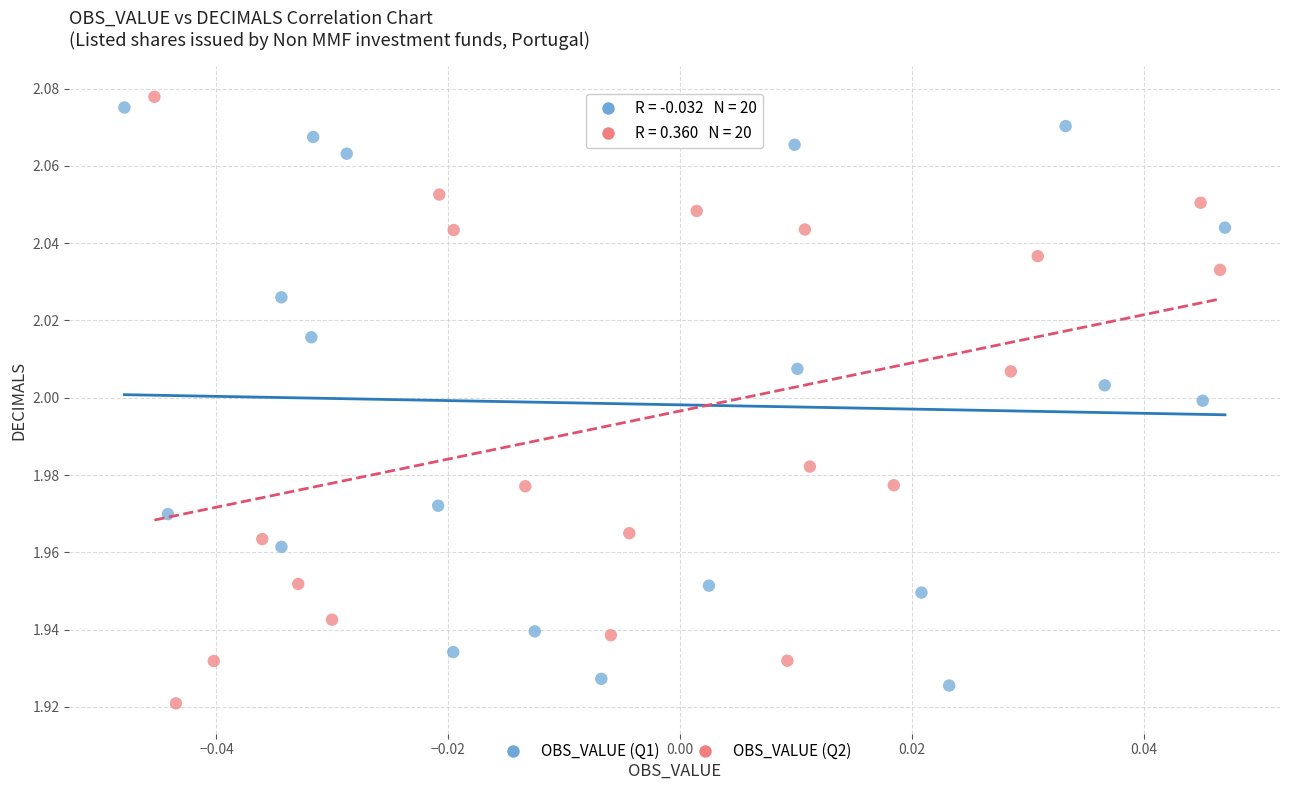

What are all the series names shown in the legend?

OBS_VALUE (Q1), OBS_VALUE (Q2)